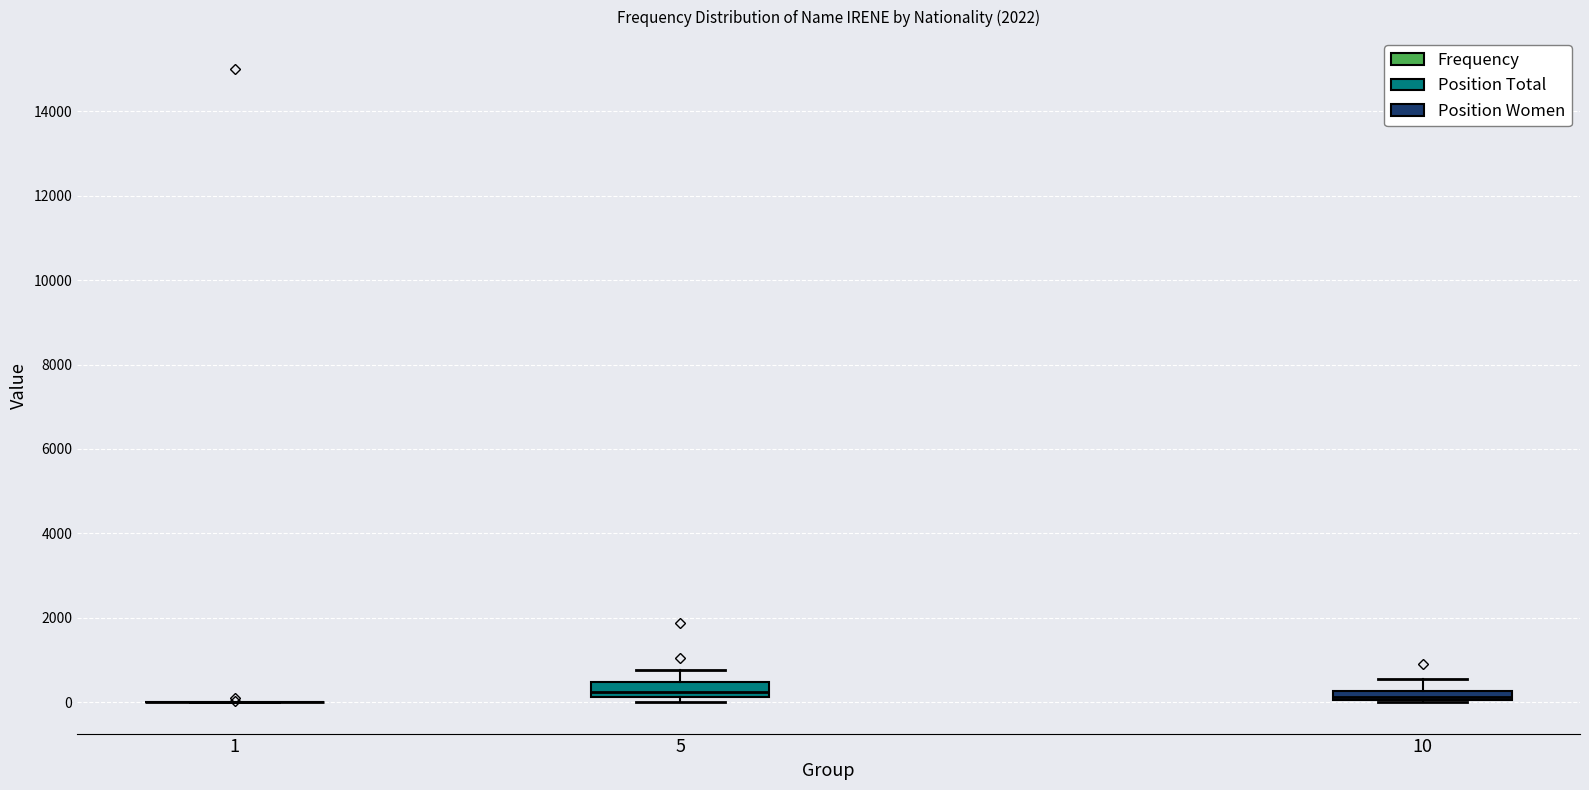

Where is the lower edge of the box at x = 10 on the y-axis? The values are not printed on the chart, so give them approximately, as read against the axis.

0